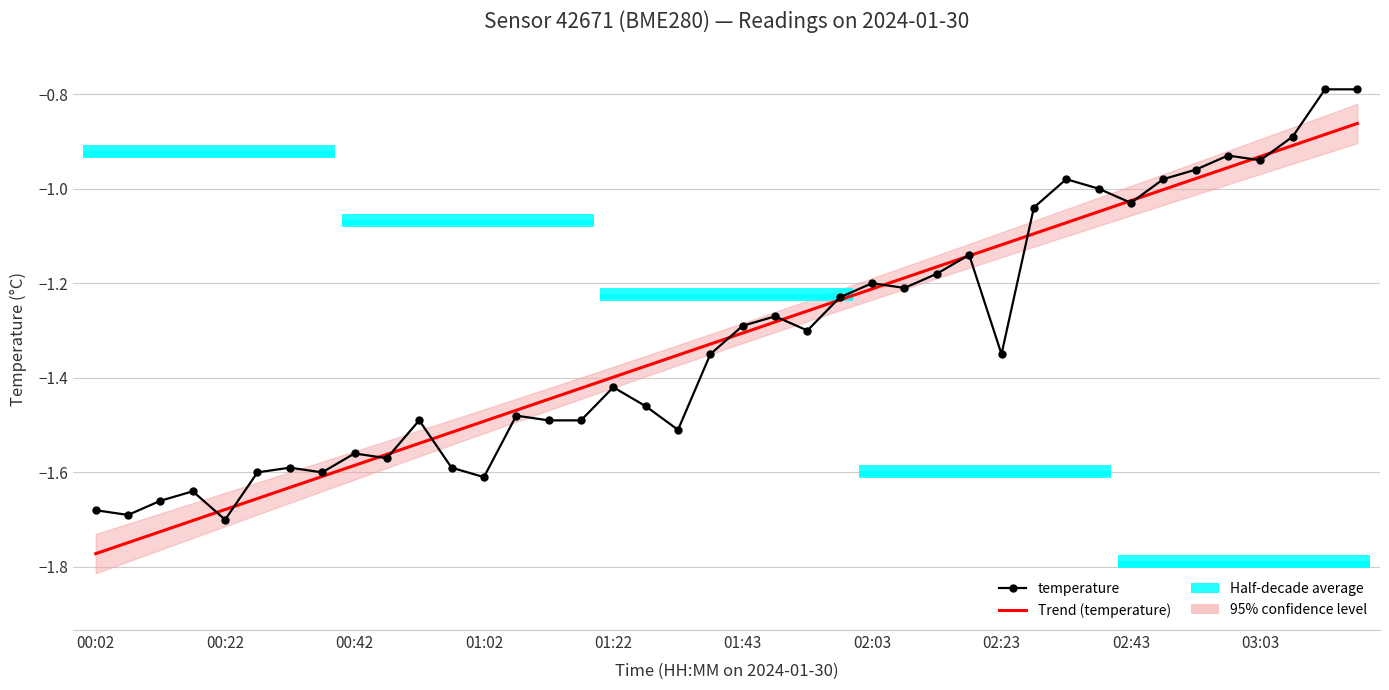

What is the minimum value shown in the chart?

-1.8